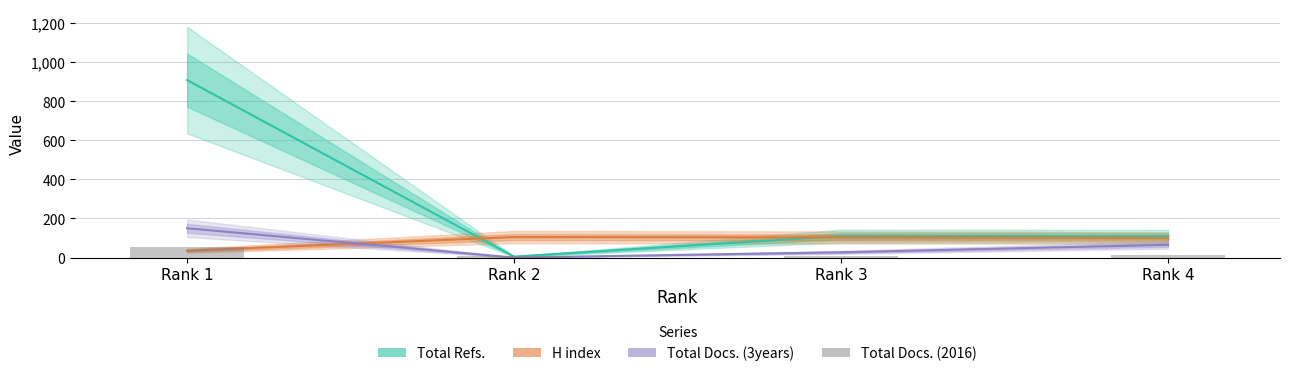

Reading left to right, extract all data points from this chart.

Total Refs.: Rank 1=908	Rank 2=5	Rank 3=110	Rank 4=109
H index: Rank 1=35	Rank 2=105	Rank 3=103	Rank 4=100
Total Docs. (3years): Rank 1=150	Rank 2=0	Rank 3=27	Rank 4=65
Total Docs. (2016): Rank 1=56	Rank 2=7	Rank 3=9	Rank 4=12